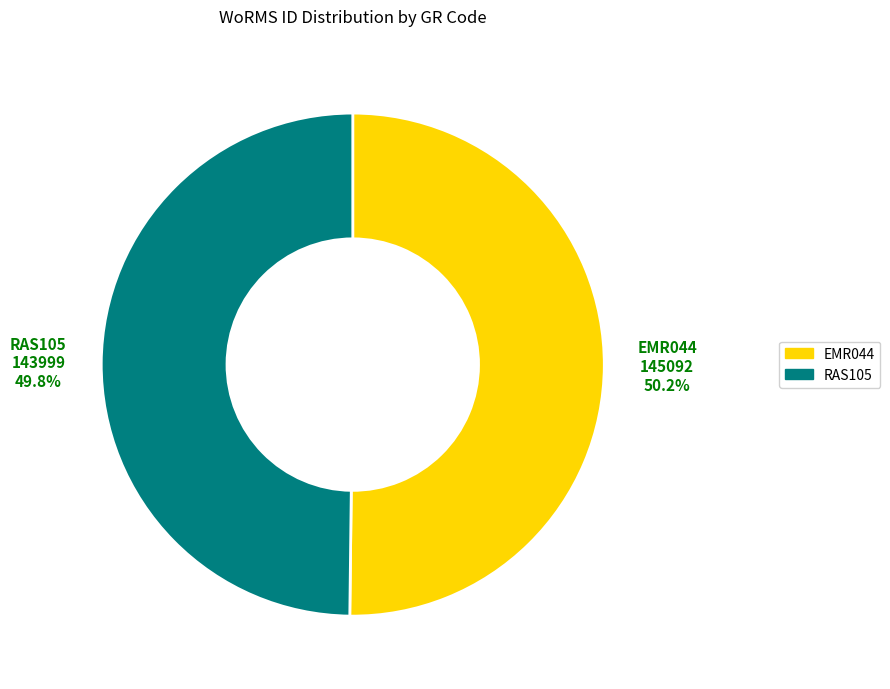

To the nearest percent, what percentage of the pie is EMR044?

50%